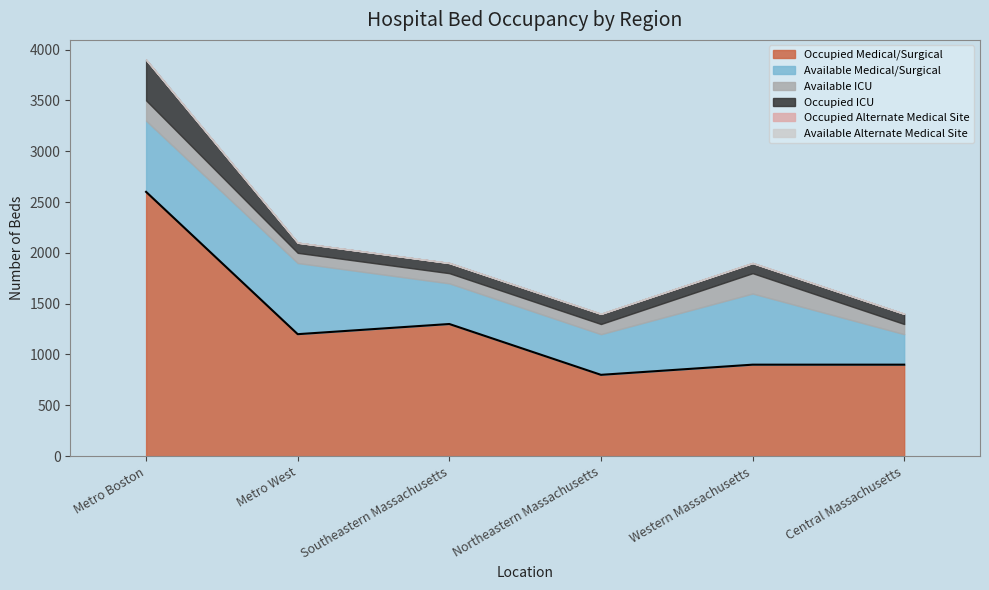

Which has a higher value, Southeastern Massachusetts or Metro West?

Southeastern Massachusetts